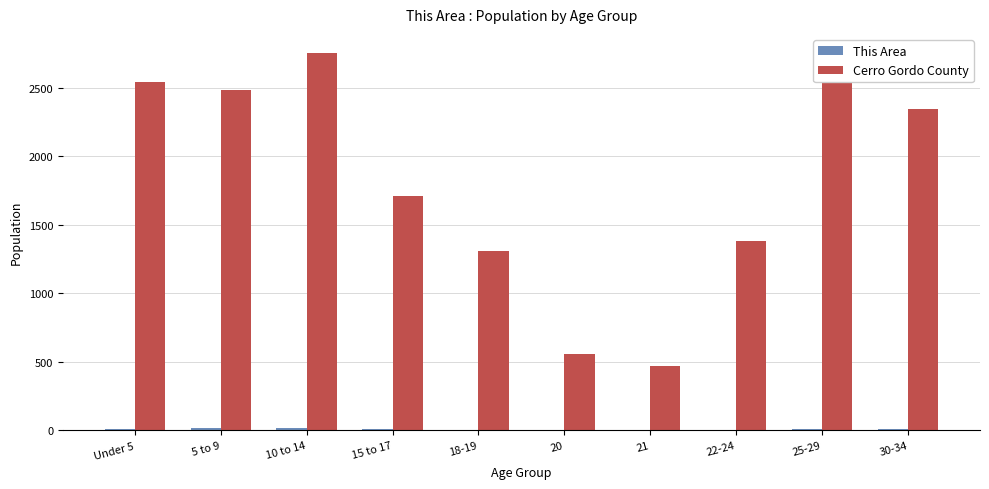

Read the Cerro Gordo County value at Under 5, to the nearest 100.

2500